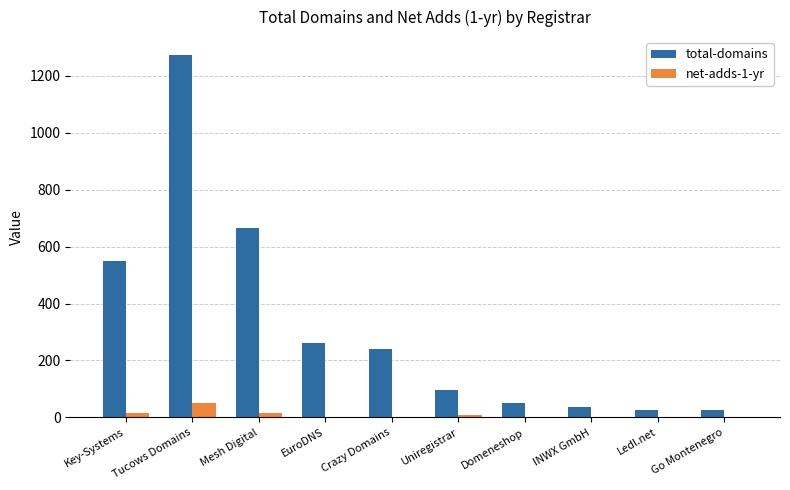

The total-domains series shows 97 at EuroDNS. True or false?

False